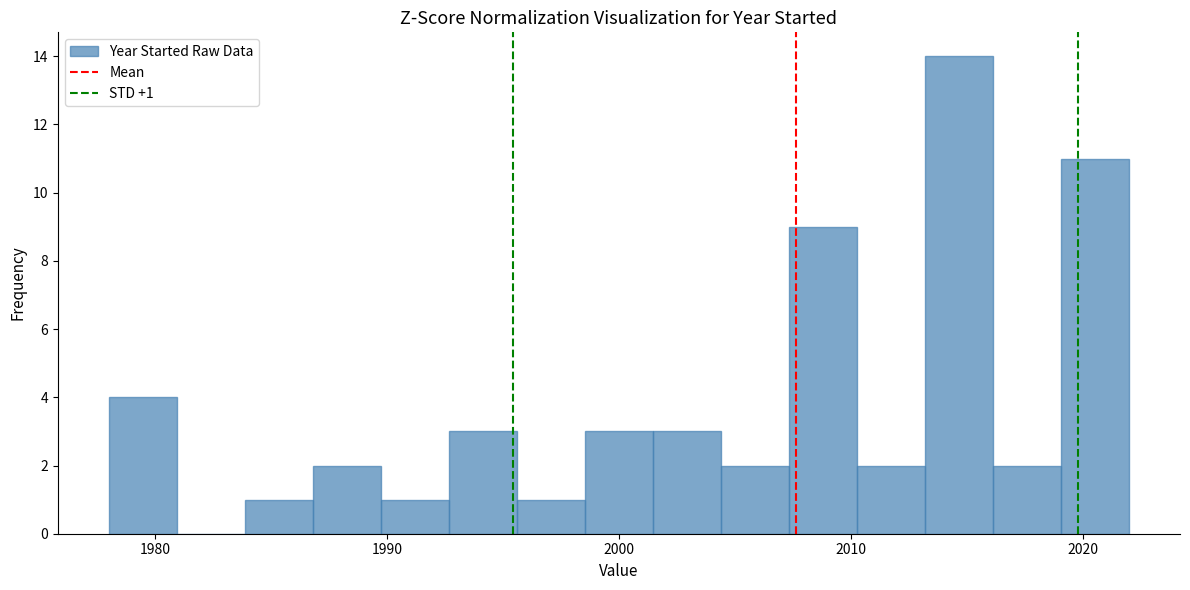

Read against the x-axis, roughly where is the centre of the tallest bar?

2015